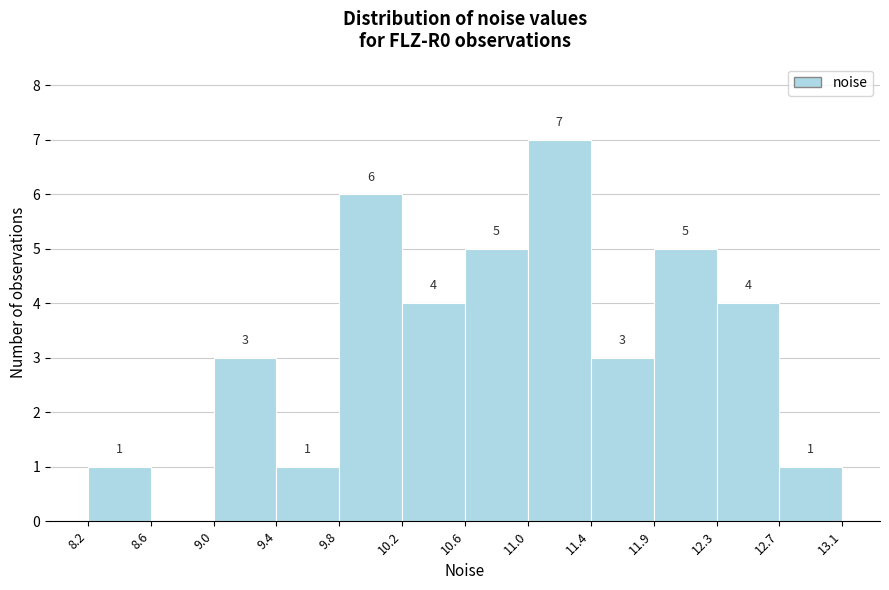

Which range on the x-axis has the tallest bar?

11.0 to 11.4